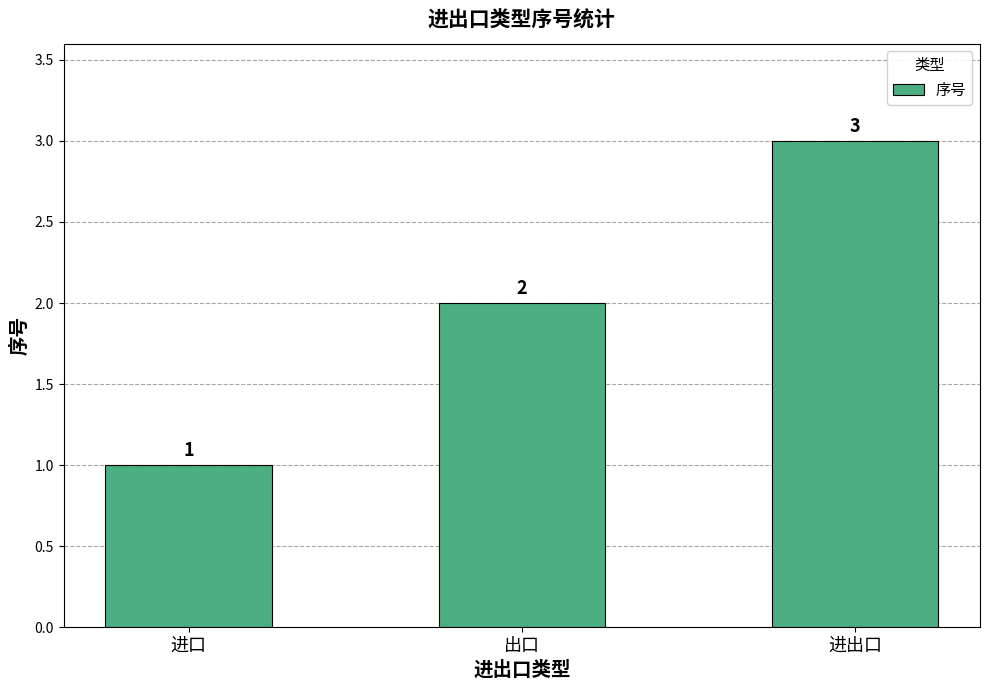

Rank the categories by value from highest to lowest.

进出口, 出口, 进口